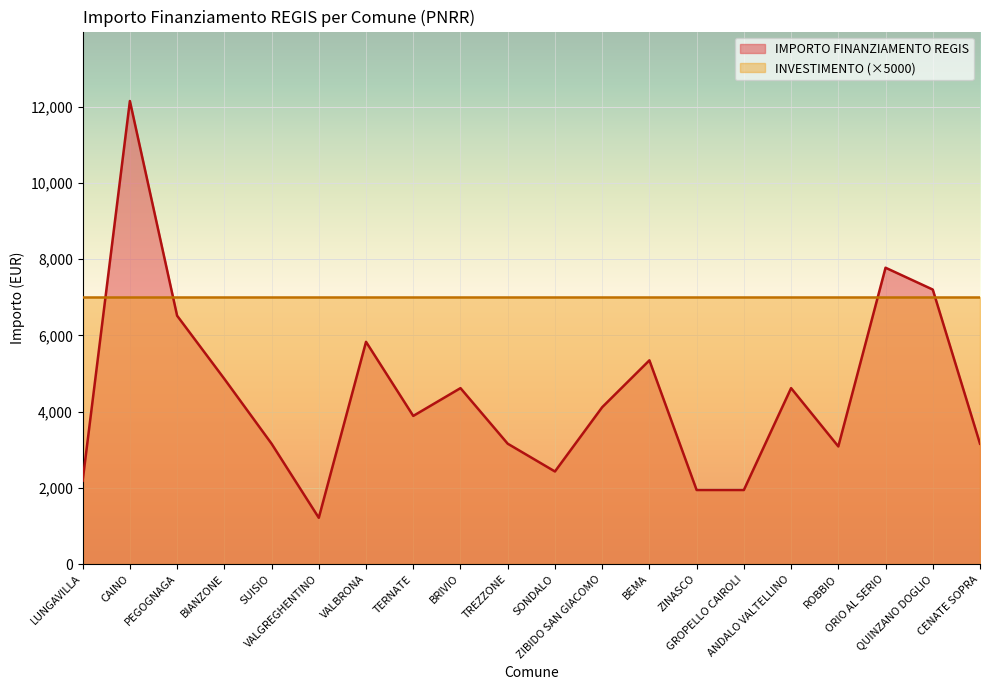

Is it true that the value at VALGREGHENTINO is 1215?

True